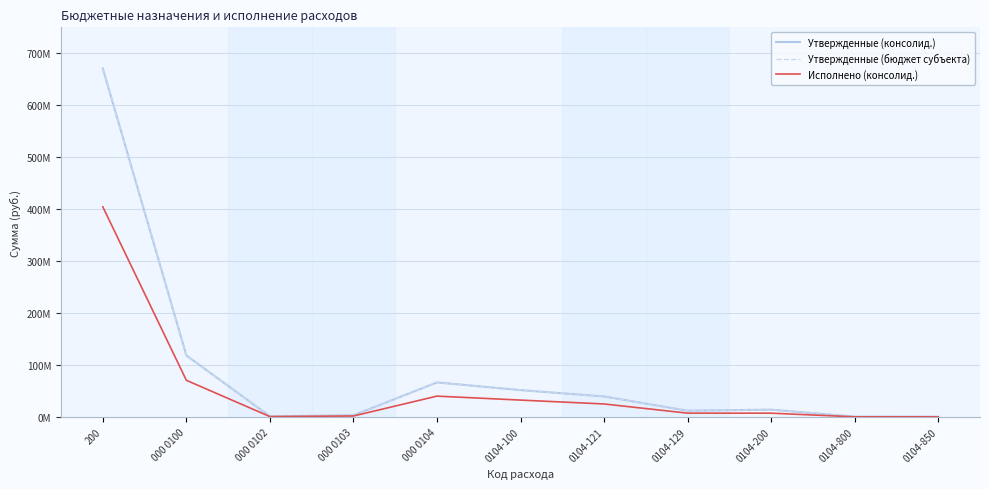

Does the chart have visible grid lines?

Yes